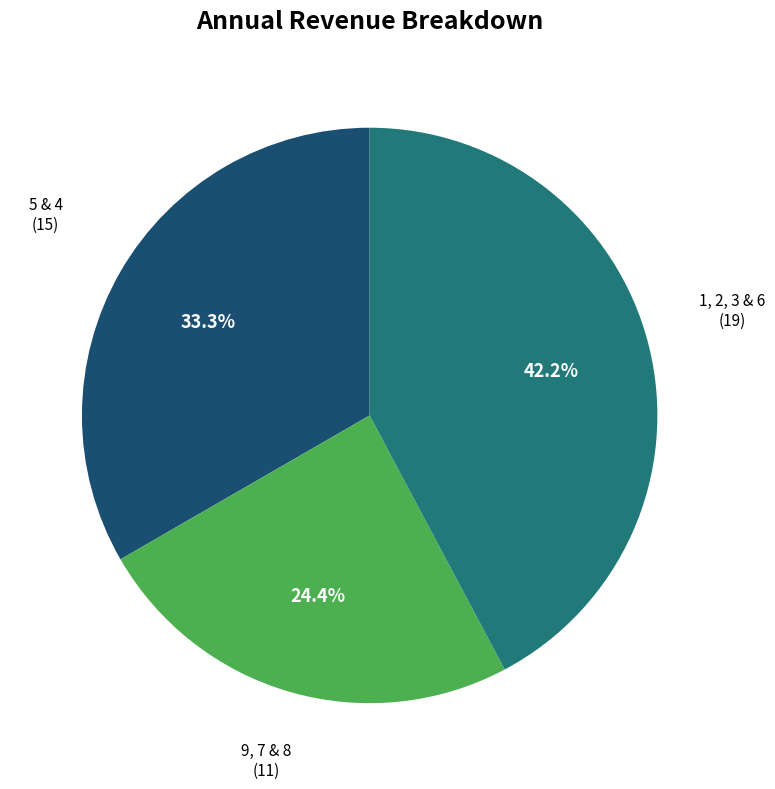

Is there any slice that represents more than half of the pie?

No